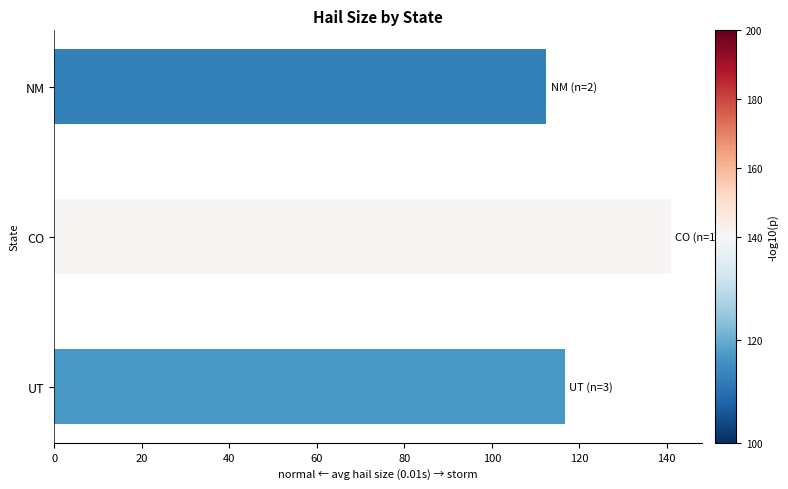

At which label is the value closest to 126?

UT